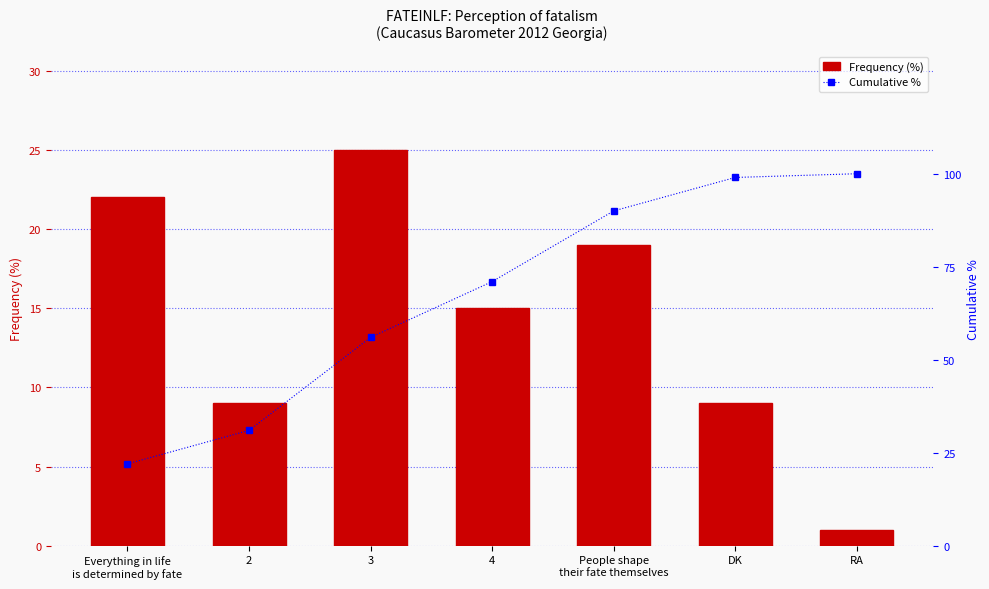

What is the value of the Cumulative % bar at the 3rd from the left?

56.0